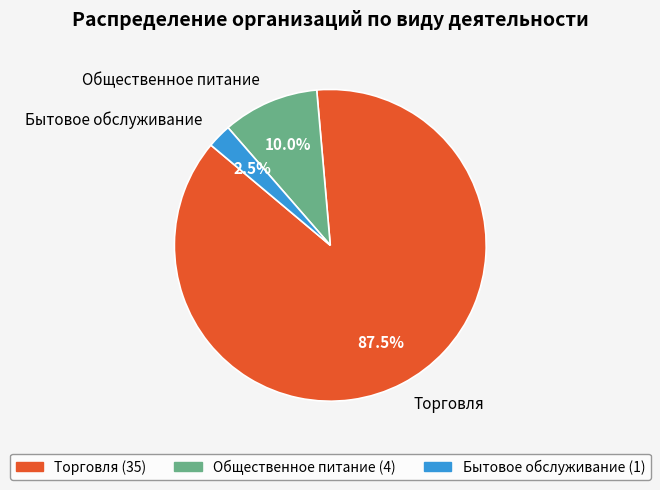

To the nearest percent, what is the average slice percentage?

33%